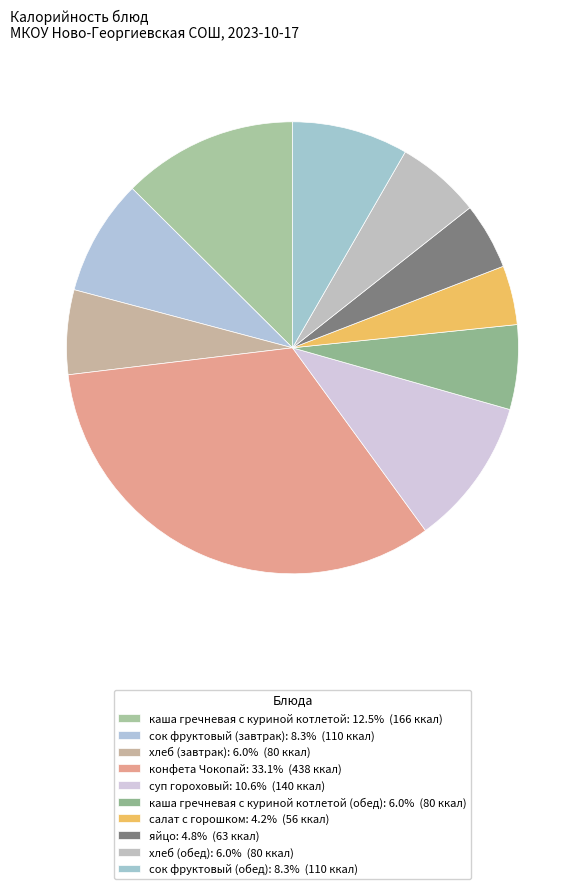

Which category has the biggest portion of the pie?

конфета Чокопай